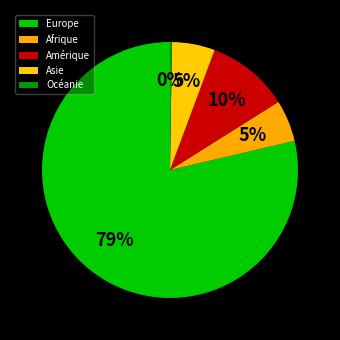

Does Europe account for over 50% of the chart?

Yes